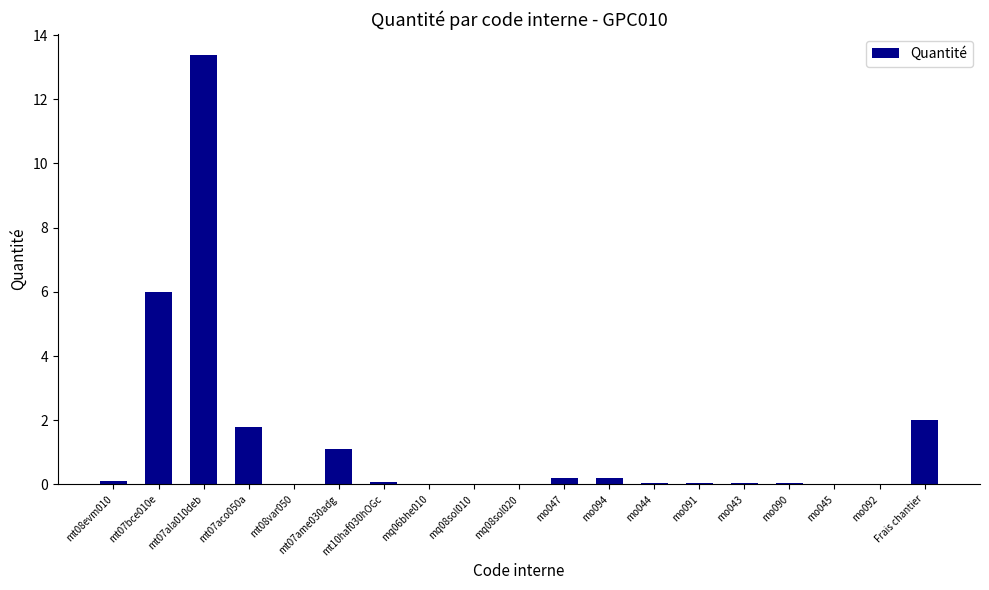

Which label corresponds to the largest value in the chart?

mt07ala010deb